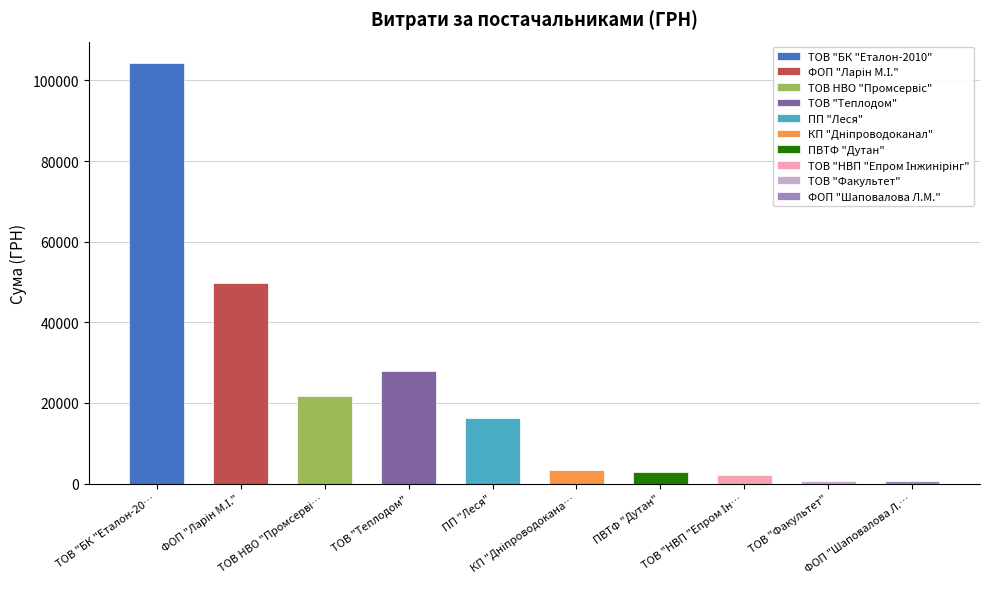

Which category has the lowest value across all series?

ТОВ "Факультет"